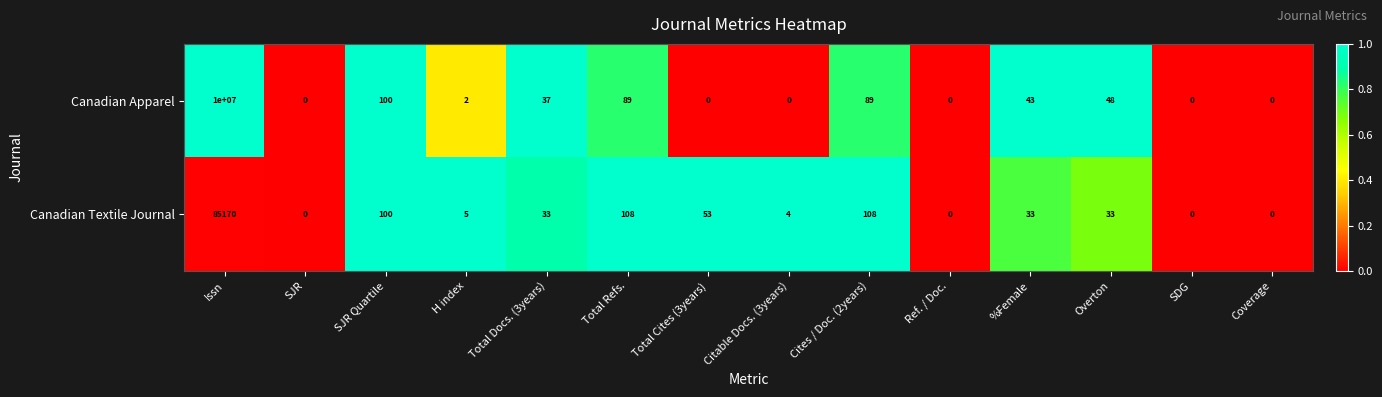

Reading left to right, transcribe all the data shown in this chart.

Canadian Apparel: 10000000	0	100	2	37	89	0	0	89	0	43	48	0	0
Canadian Textile Journal: 85170	0	100	5	33	108	53	4	108	0	33	33	0	0